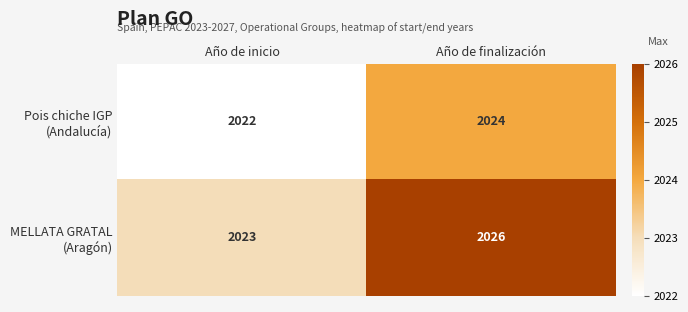

What is the total value across all series at Año de inicio?

4045